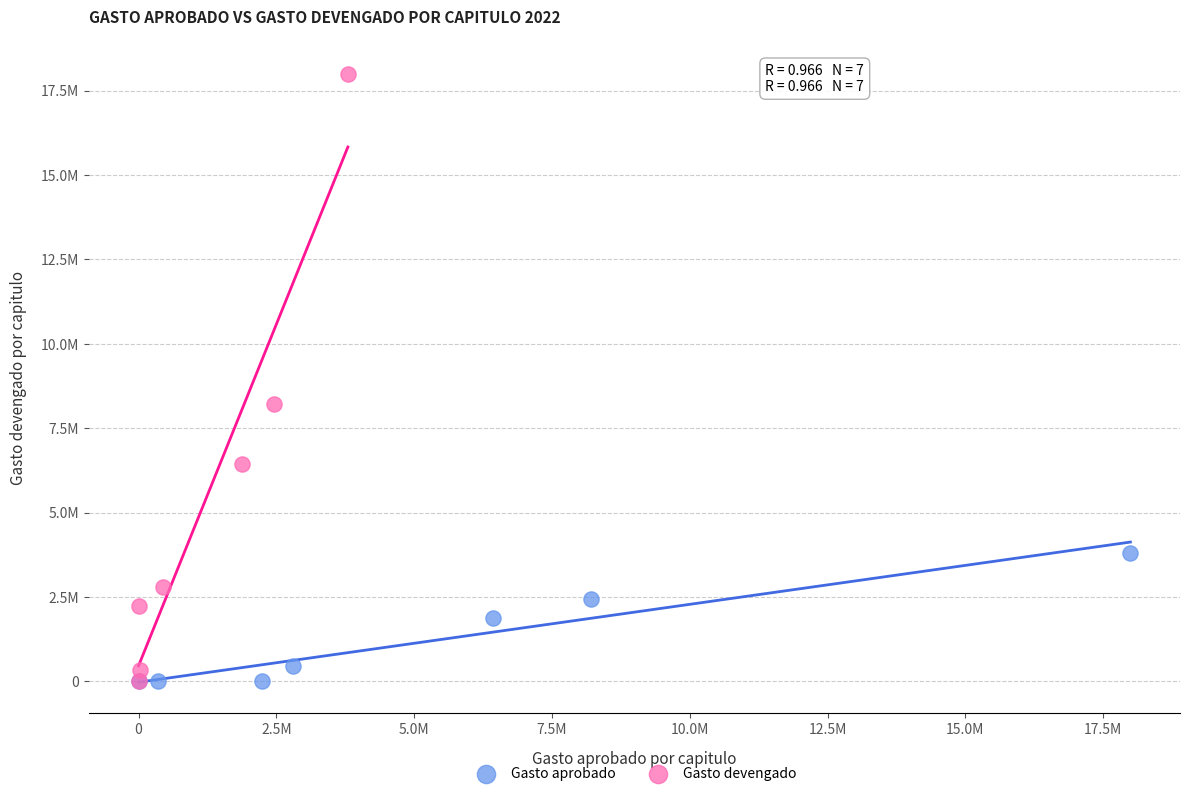

What are all the series names shown in the legend?

Gasto aprobado, Gasto devengado